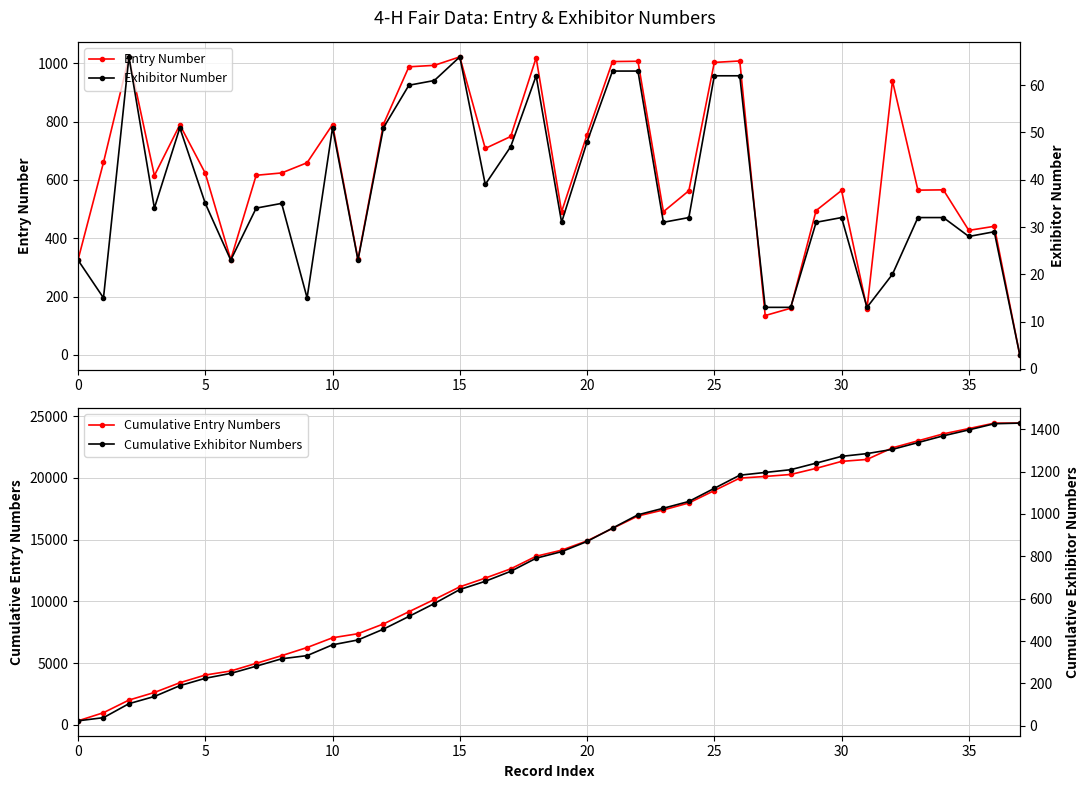

What are all the series names shown in the legend?

Entry Number, Cumulative Entry Numbers, Exhibitor Number, Cumulative Exhibitor Numbers